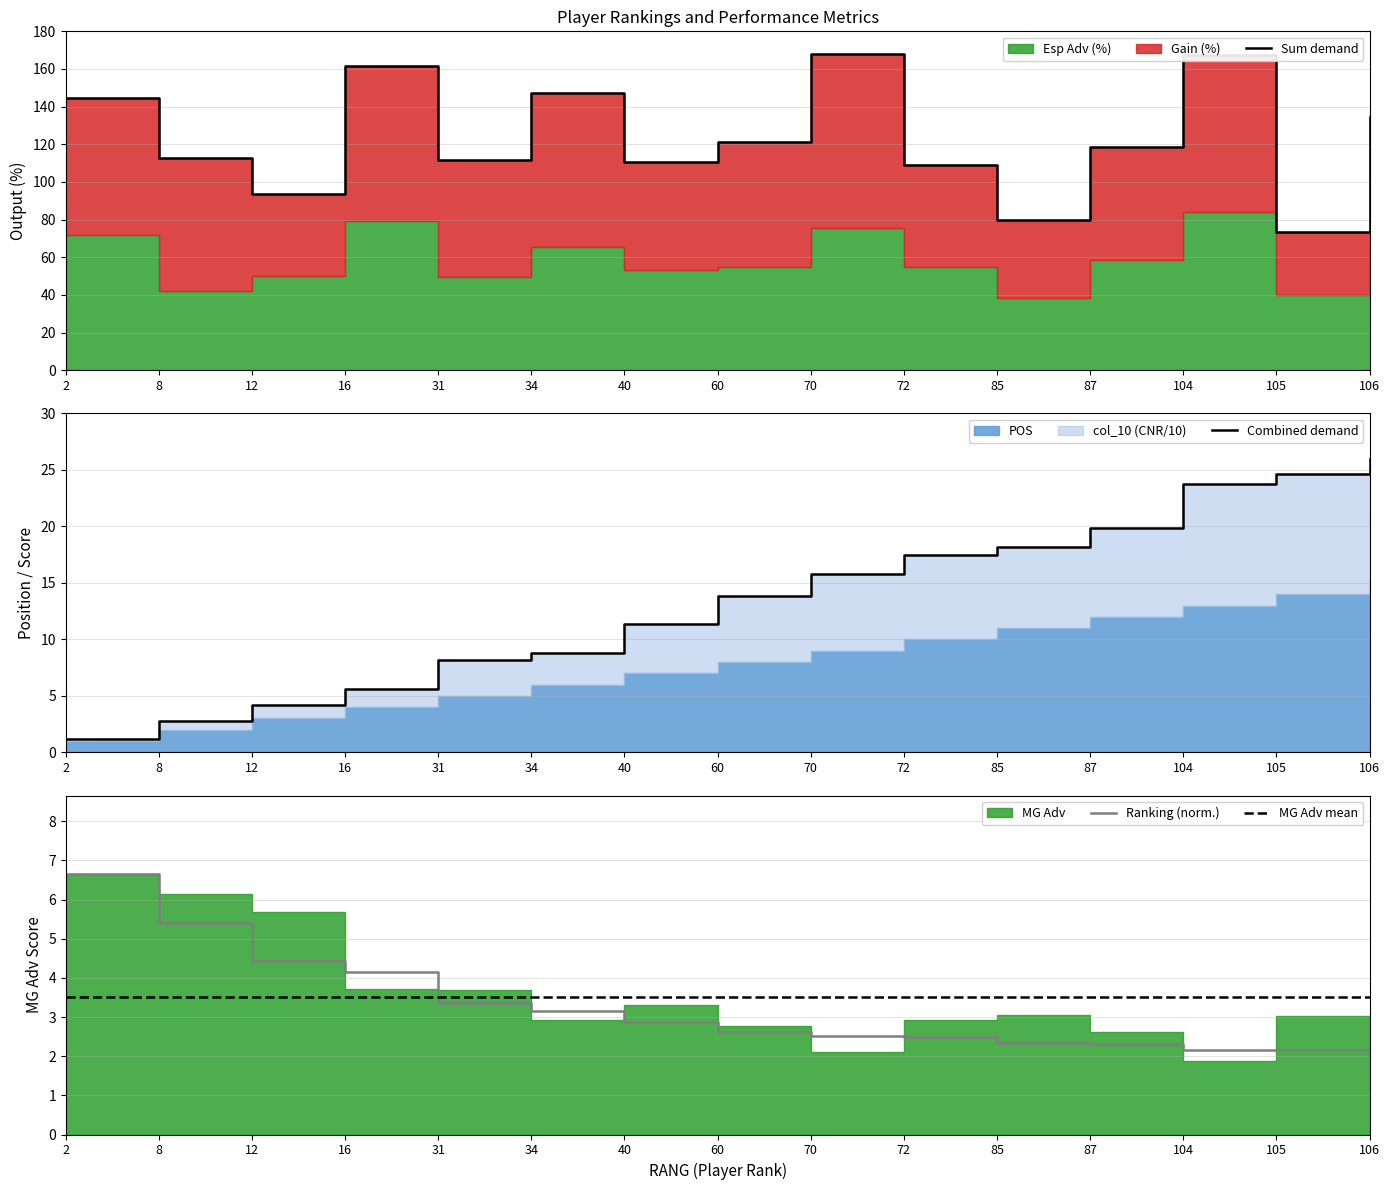

Does the chart display data point markers on the line(s)?

No